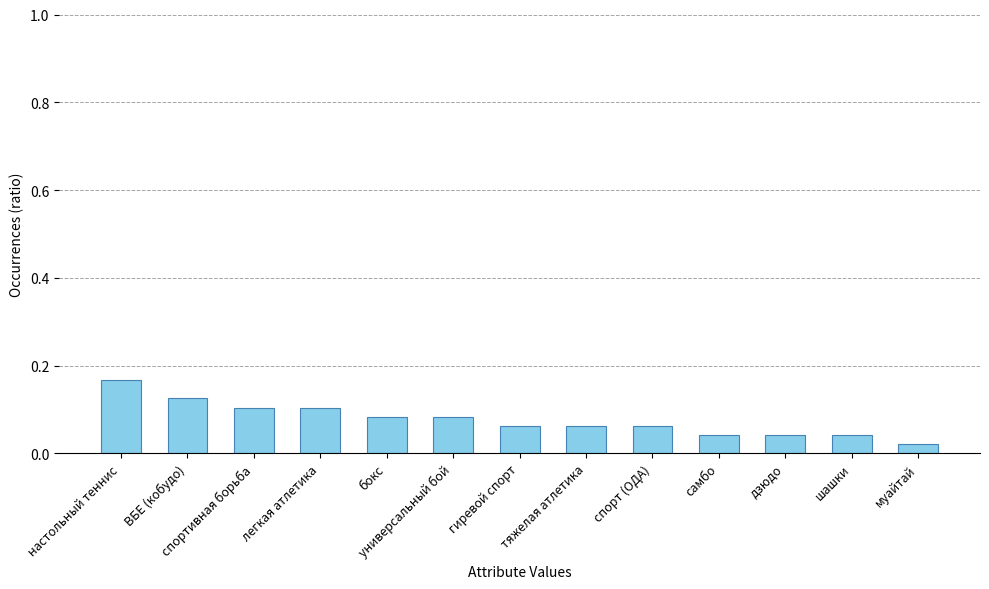

What is the label of the 12th bar from the right?

ВБЕ (кобудо)